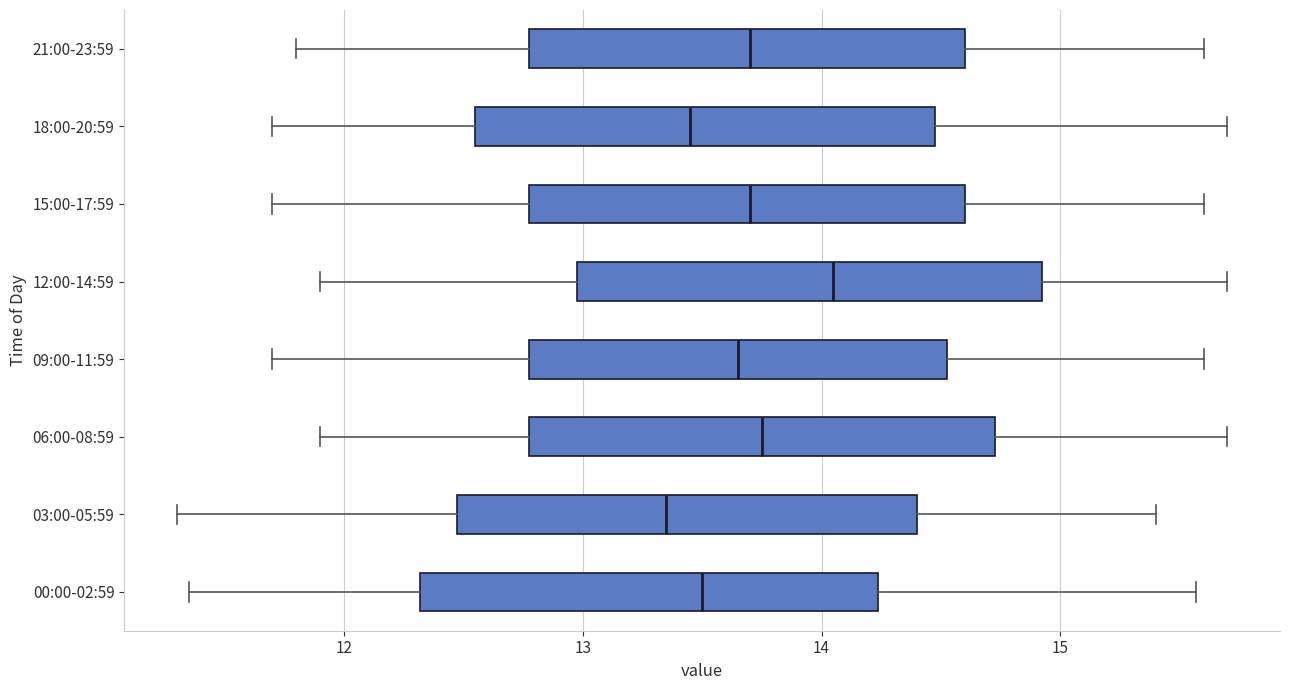

Reading bottom to top, transcribe this box plot: for each box, give where its median line is, the range the box spans, and where its two whiskers end, as read against the x-axis. The values are not printed on the chart, so give them approximately, as read against the axis.

00:00-02:59: median 13.5, box 12.3 to 14.2, whiskers 11.4 to 15.6
03:00-05:59: median 13.4, box 12.5 to 14.4, whiskers 11.3 to 15.4
06:00-08:59: median 13.8, box 12.8 to 14.7, whiskers 11.9 to 15.7
09:00-11:59: median 13.7, box 12.8 to 14.5, whiskers 11.7 to 15.6
12:00-14:59: median 14.1, box 13.0 to 14.9, whiskers 11.9 to 15.7
15:00-17:59: median 13.7, box 12.8 to 14.6, whiskers 11.7 to 15.6
18:00-20:59: median 13.5, box 12.6 to 14.5, whiskers 11.7 to 15.7
21:00-23:59: median 13.7, box 12.8 to 14.6, whiskers 11.8 to 15.6